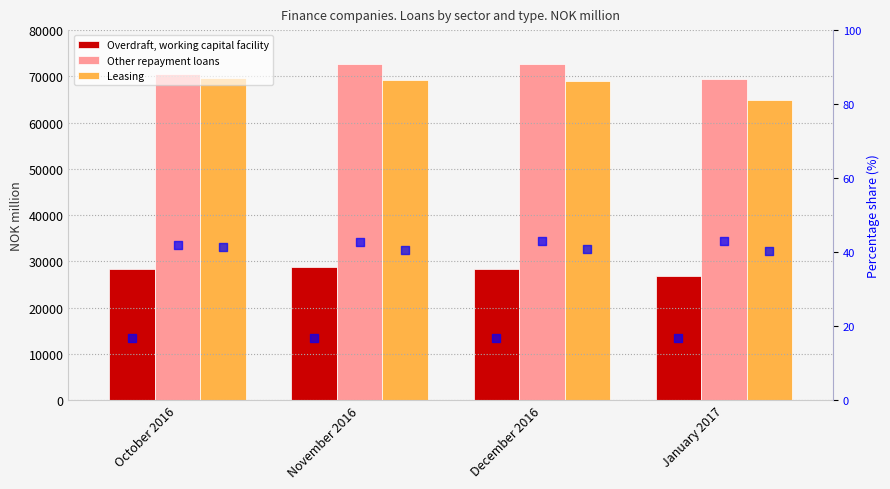

Which series contains the highest Y value?

Other repayment loans